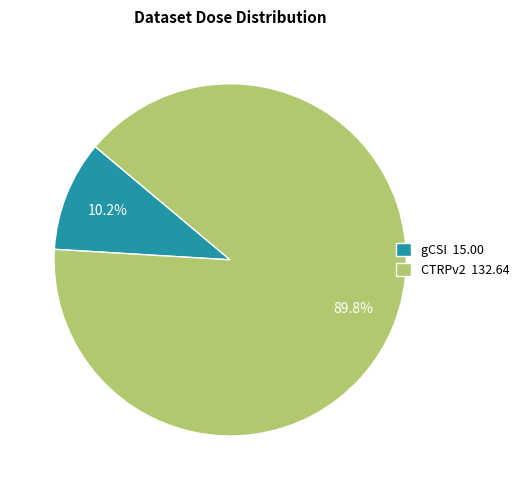

Rank the categories by value from highest to lowest.

CTRPv2, gCSI